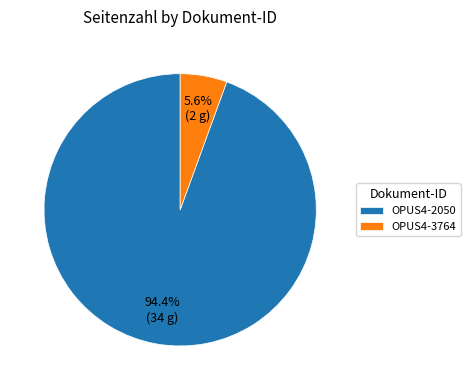

Rank the categories by value from highest to lowest.

OPUS4-2050, OPUS4-3764